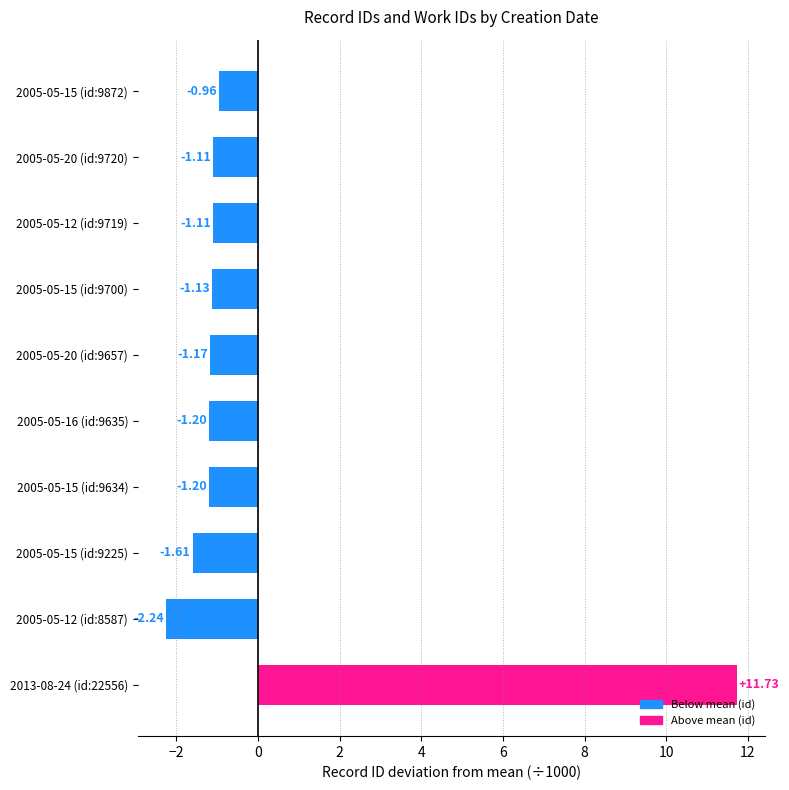

Count the number of data series in this chart.

1